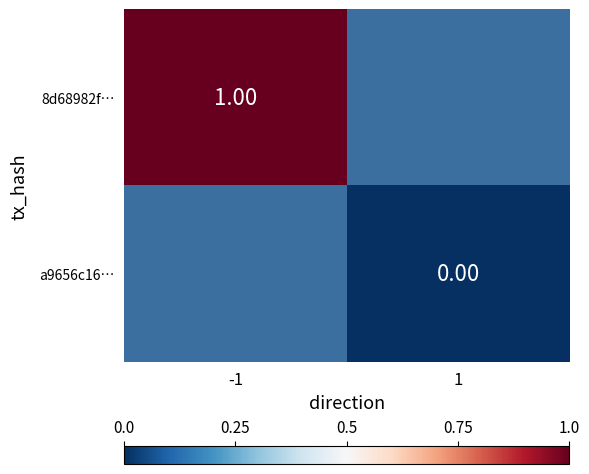

Is it true that a9656c16… equals 0.0 at 1?

True